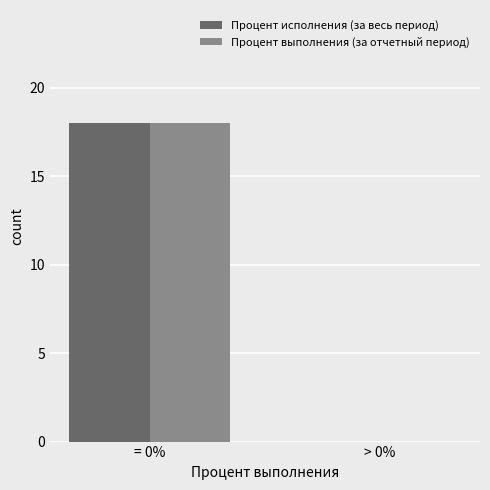

What is the sum of all Процент выполнения (за отчетный период) values?

18